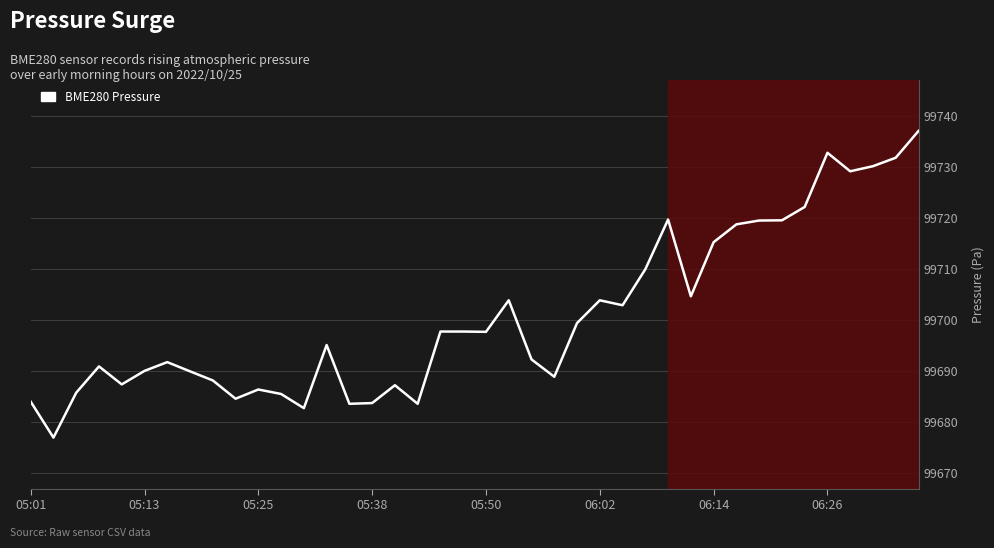

What is the maximum value shown in the chart?

99737.2